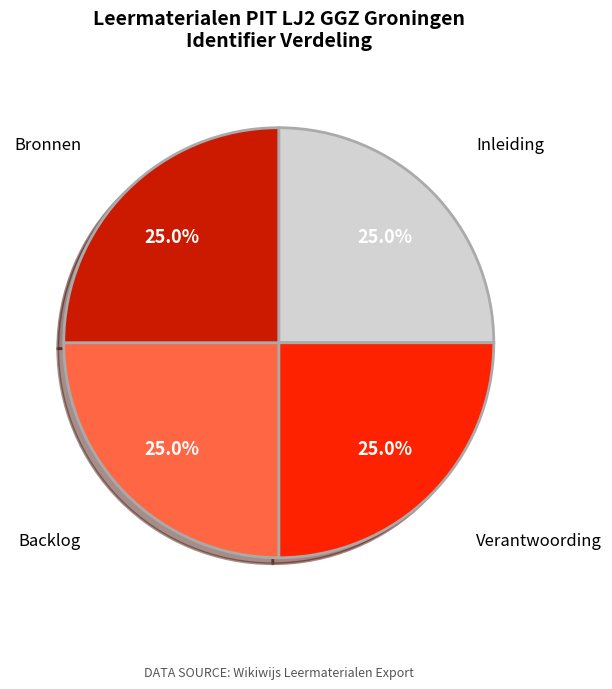

Approximately how many times larger is the value at Bronnen compared to Inleiding?

1.0